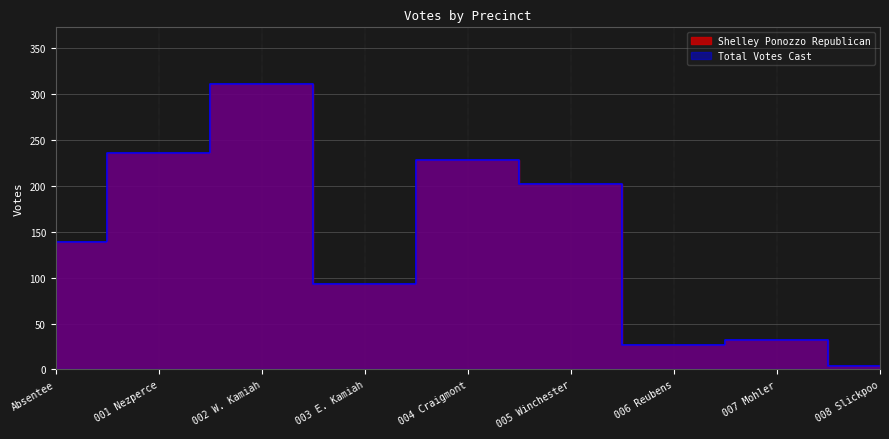

How many interior local peaks does the Total Votes Cast series have?

3